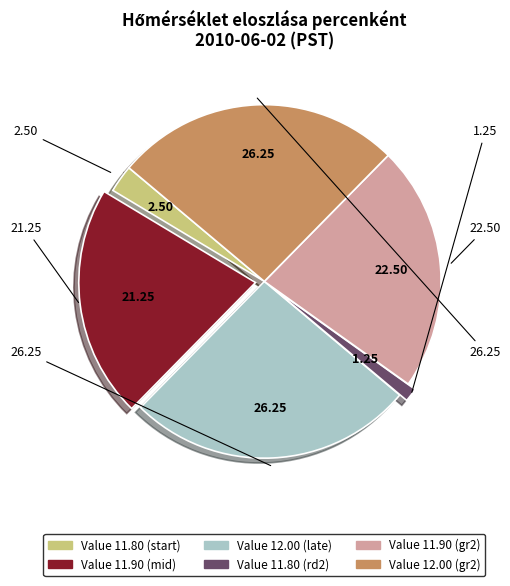

Is the sum of Value 11.80 (start) and Value 12.00 (late) greater than half?

No